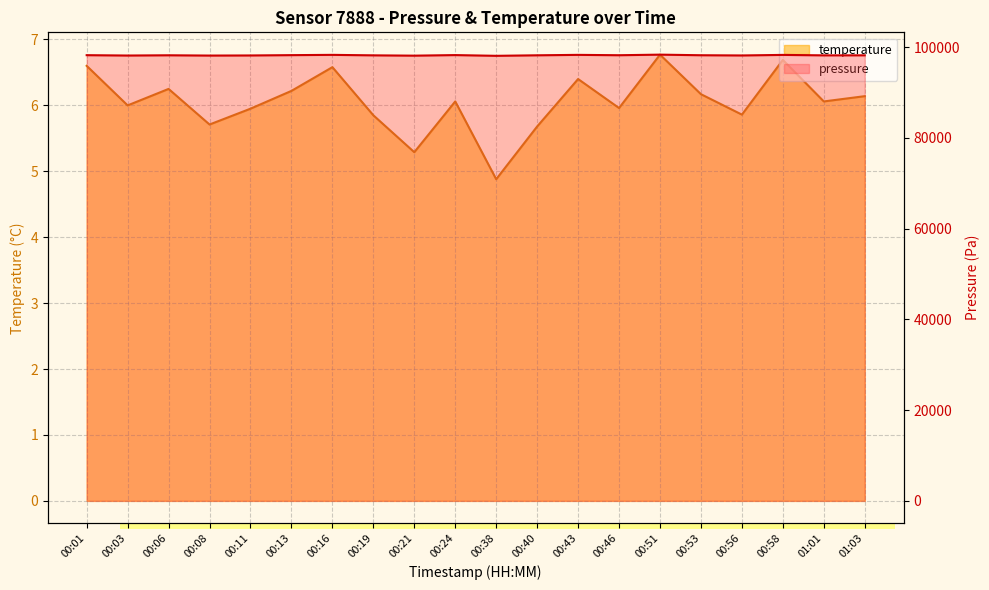

What are all the series names shown in the legend?

pressure, temperature